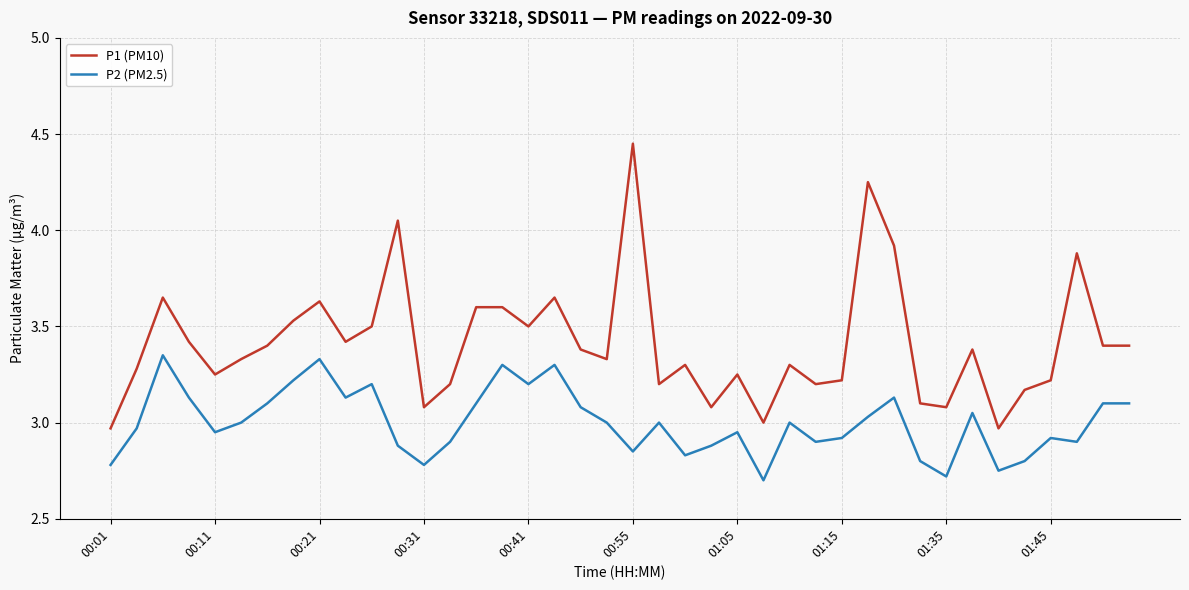

Does the chart display data point markers on the line(s)?

No